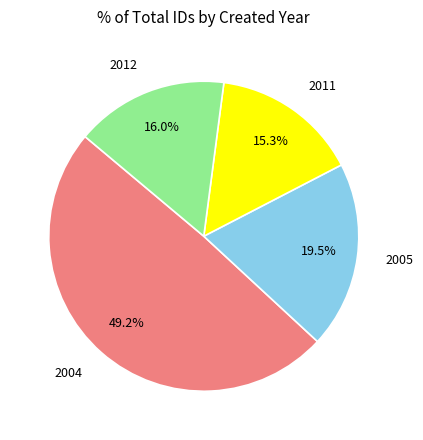

Is there any slice that represents more than half of the pie?

No